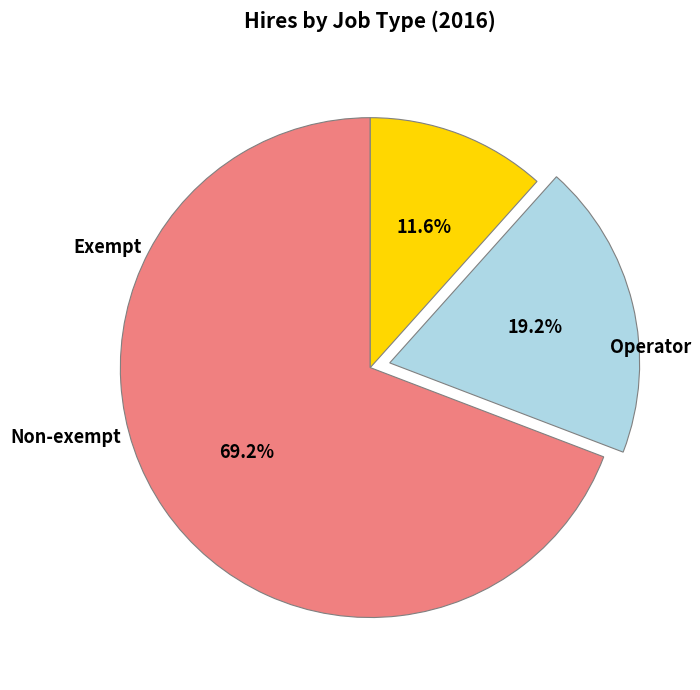

Is there any slice that represents more than half of the pie?

Yes